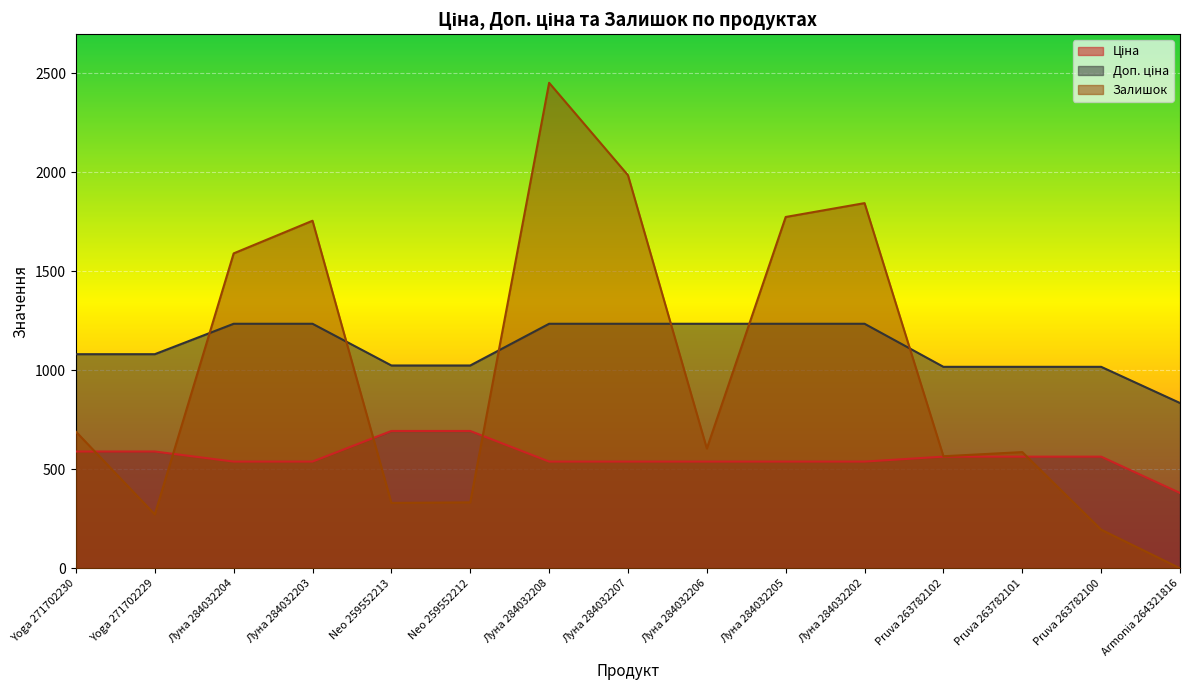

At Луна 284032208, list the series in order from smallest to largest.

Ціна, Доп. ціна, Залишок